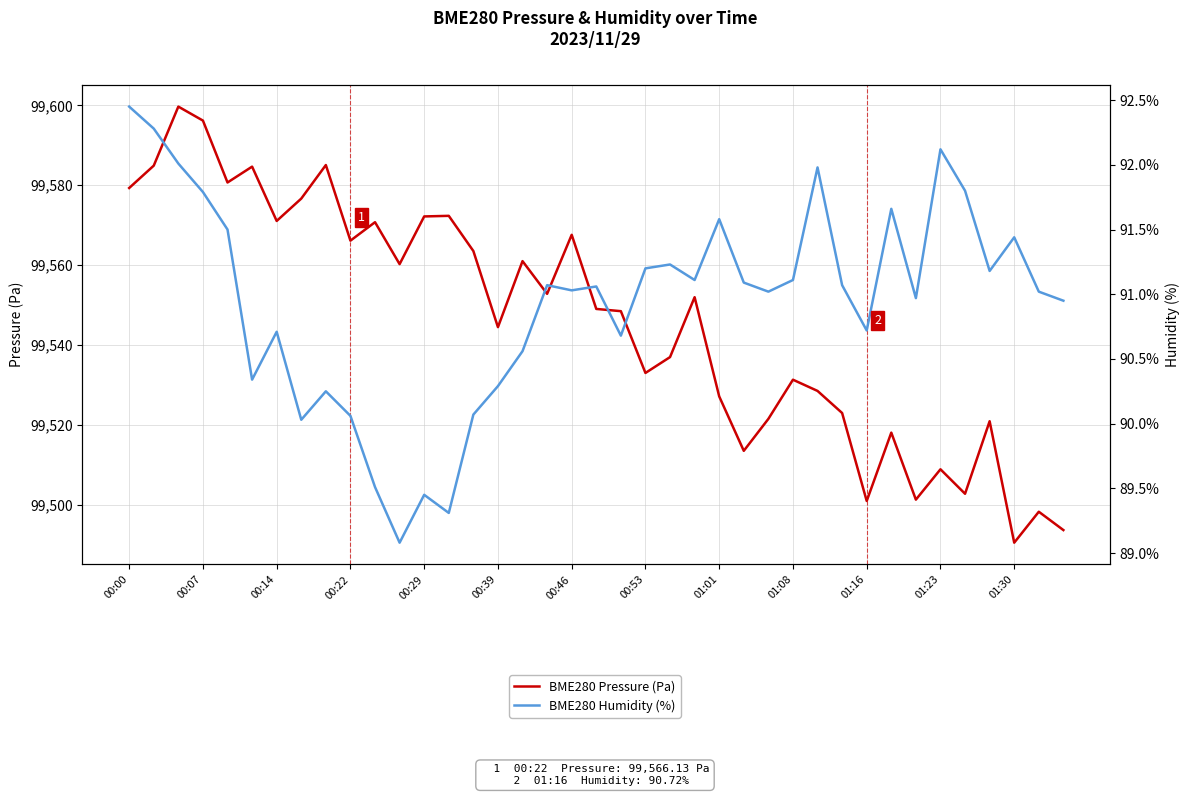

Which series has the widest spread of values?

BME280 Pressure (Pa)